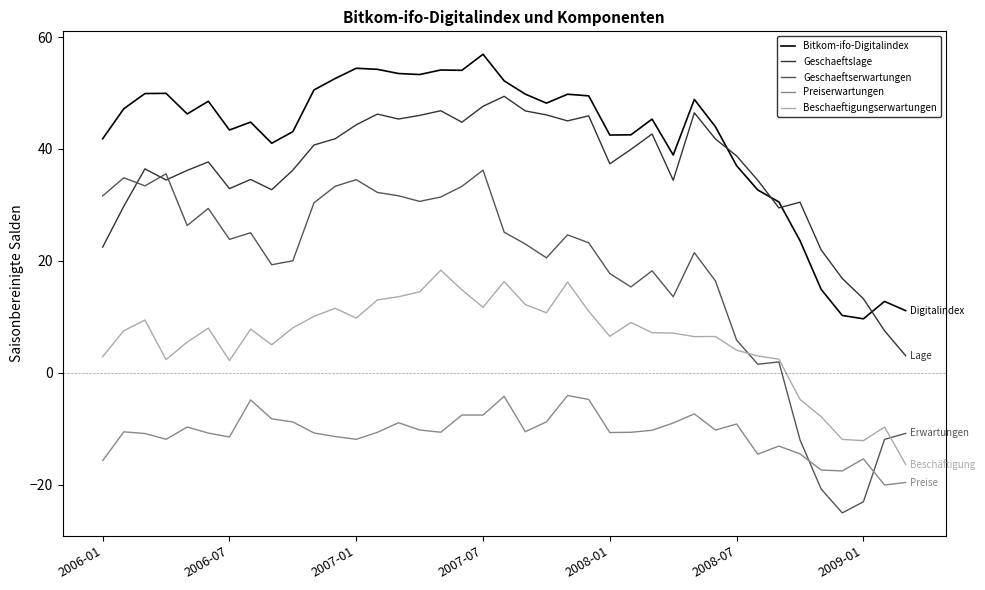

Which series has the largest total across all categories?

Bitkom-ifo-Digitalindex